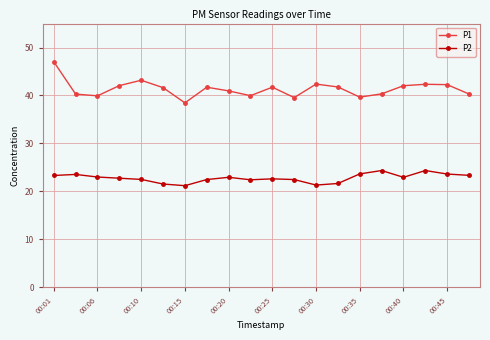

What is the value of the P2 point at the 2nd from the left?

23.5